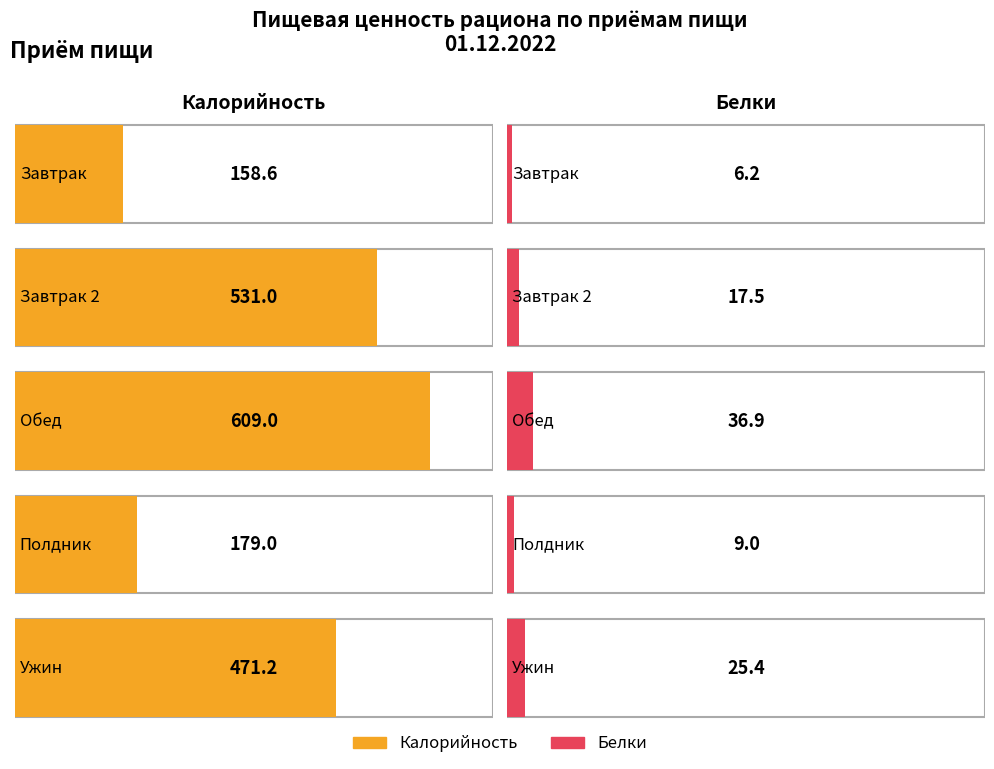

How many series are shown in this chart?

2